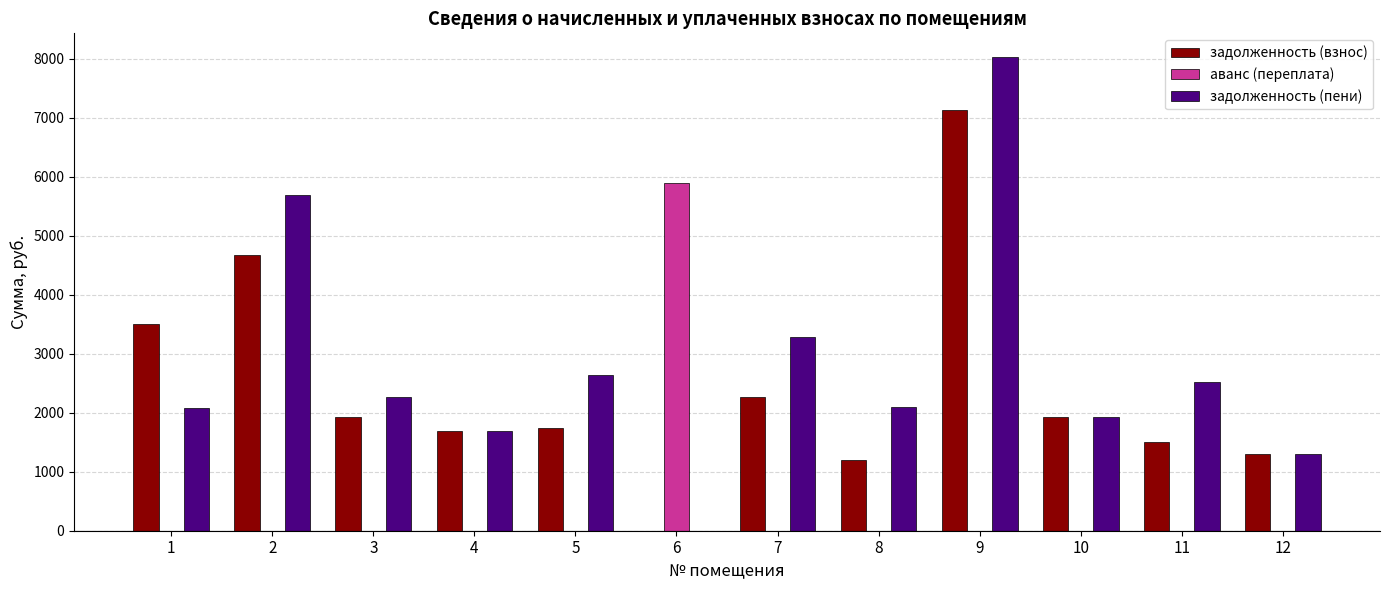

Which series has the largest range (max minus min)?

задолженность (пени)